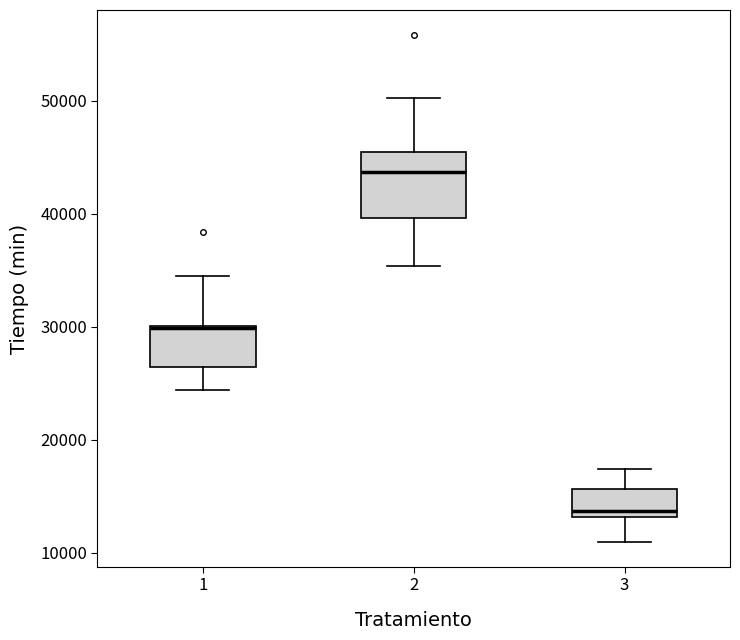

Comparing the boxes themselves (not the whiskers), which one is the tallest?

2